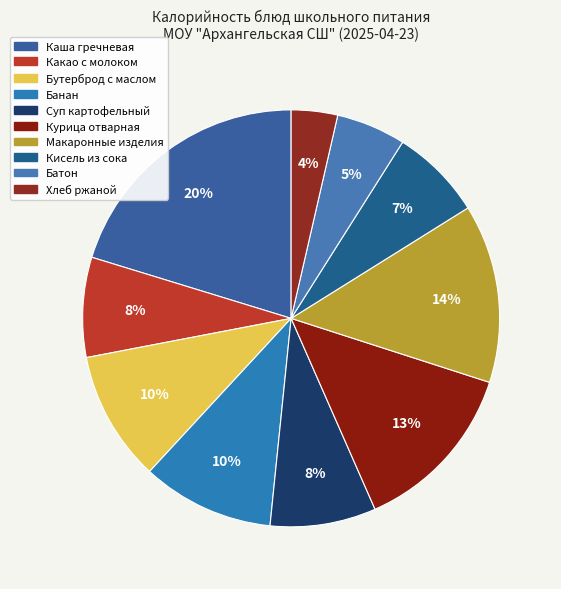

Which category has the biggest portion of the pie?

Каша гречневая